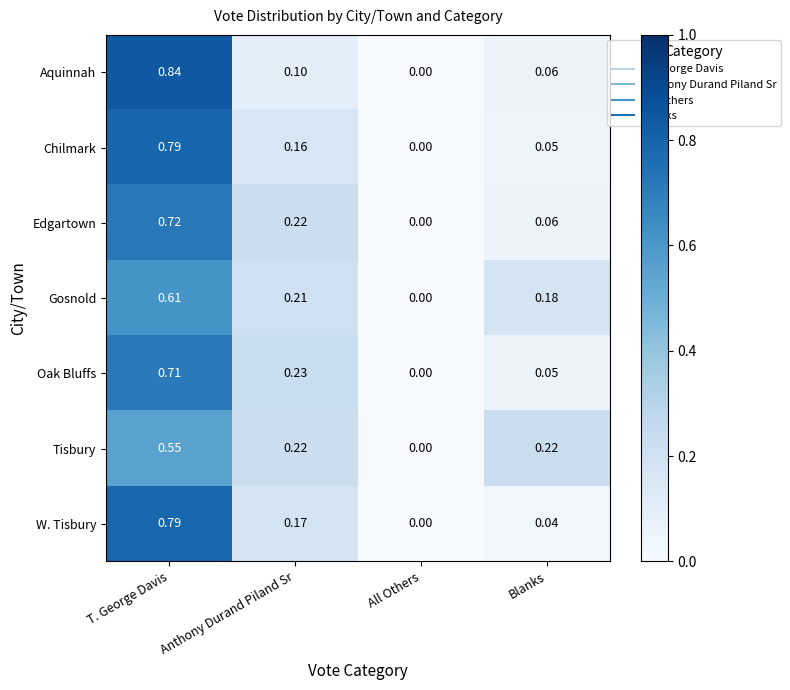

List the labels in order of Oak Bluffs value, largest first.

T. George Davis, Anthony Durand Piland Sr, Blanks, All Others